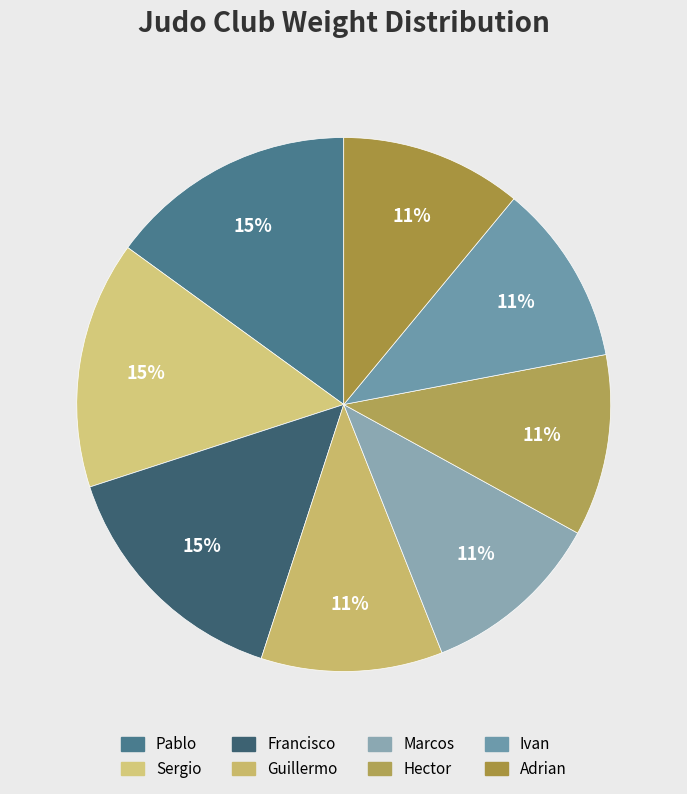

What portion of the pie excludes Pablo?

85.0%